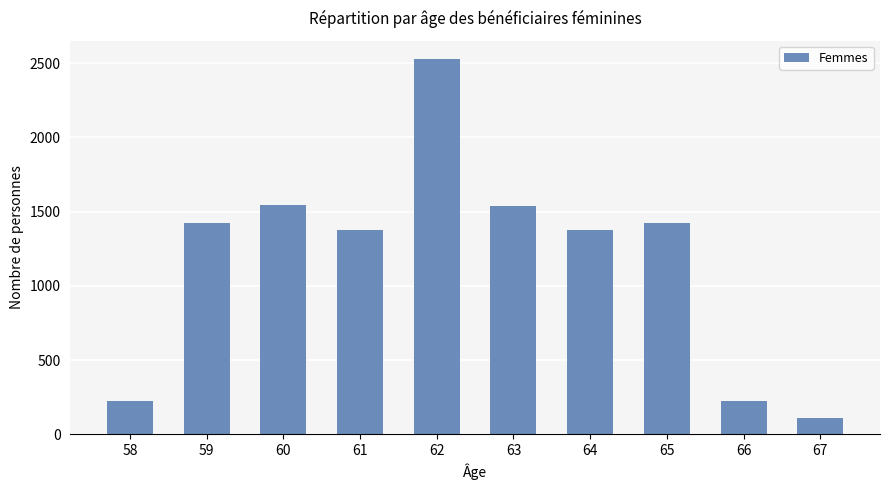

What is the sum of all values?

11750